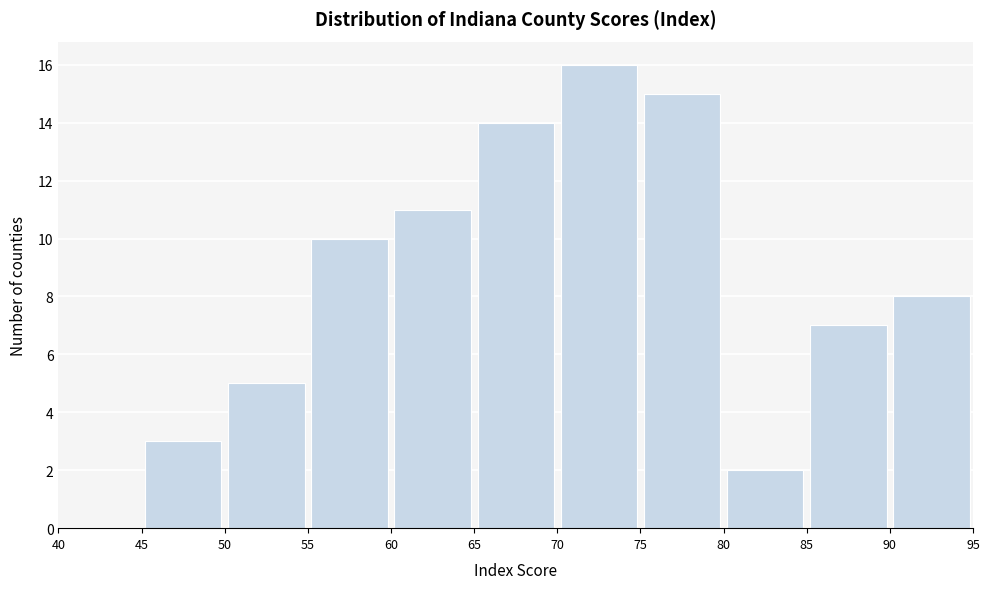

How tall is the bar that spans 75 to 80 on the x-axis? The values are not printed on the chart, so give them approximately, as read against the axis.

15